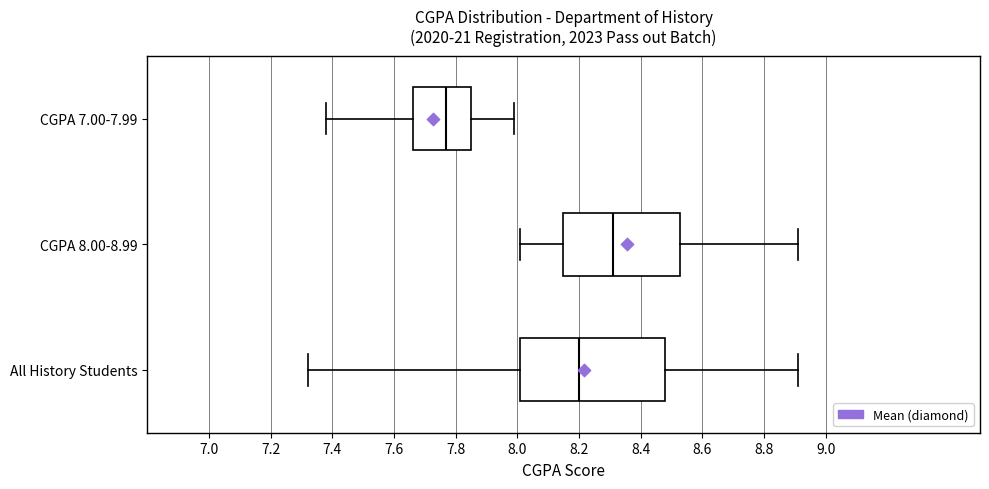

Reading bottom to top, read every box against the x-axis: the position of its median line, the range the box covers, and the ends of its whiskers. The values are not printed on the chart, so give them approximately, as read against the axis.

All History Students: median 8.20, box 8.02 to 8.48, whiskers 7.32 to 8.92
CGPA 8.00-8.99: median 8.32, box 8.14 to 8.52, whiskers 8.02 to 8.92
CGPA 7.00-7.99: median 7.78, box 7.66 to 7.86, whiskers 7.38 to 8.00